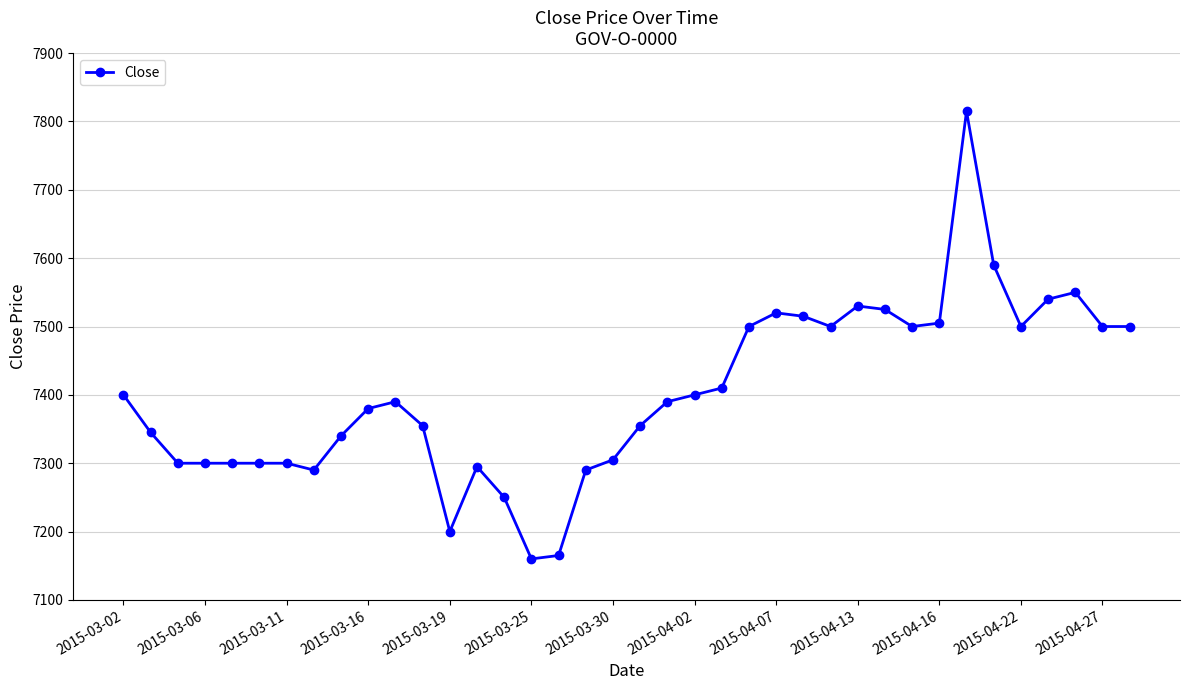

What is the value of the 26th point from the left?

7515